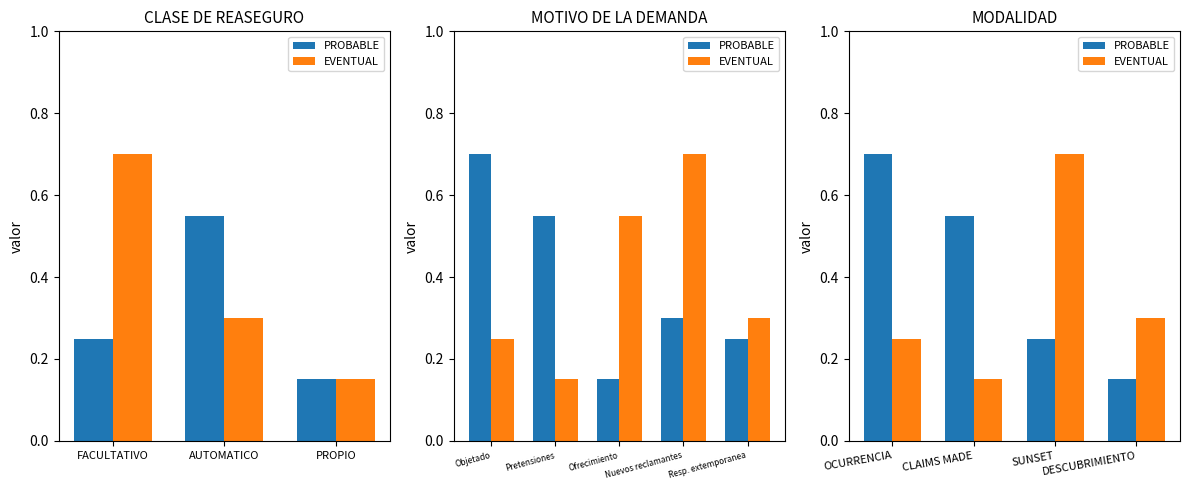

How many series are shown in this chart?

2